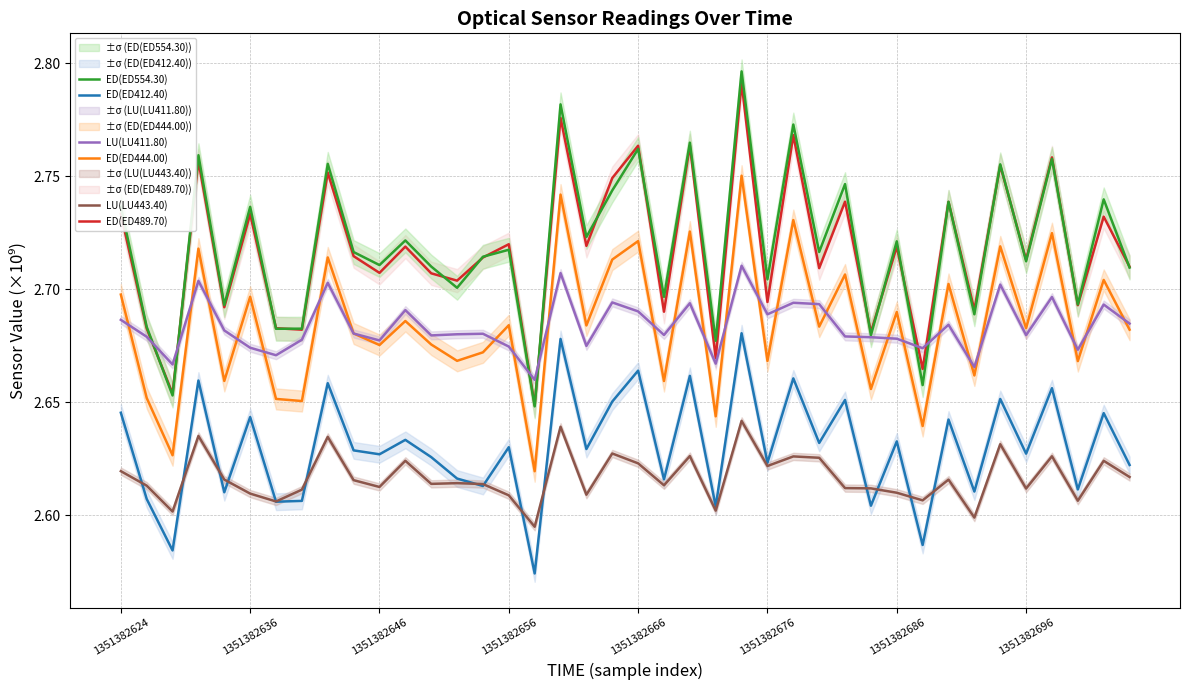

The ED(ED489.70) series shows 2.8 at 26. True or false?

True